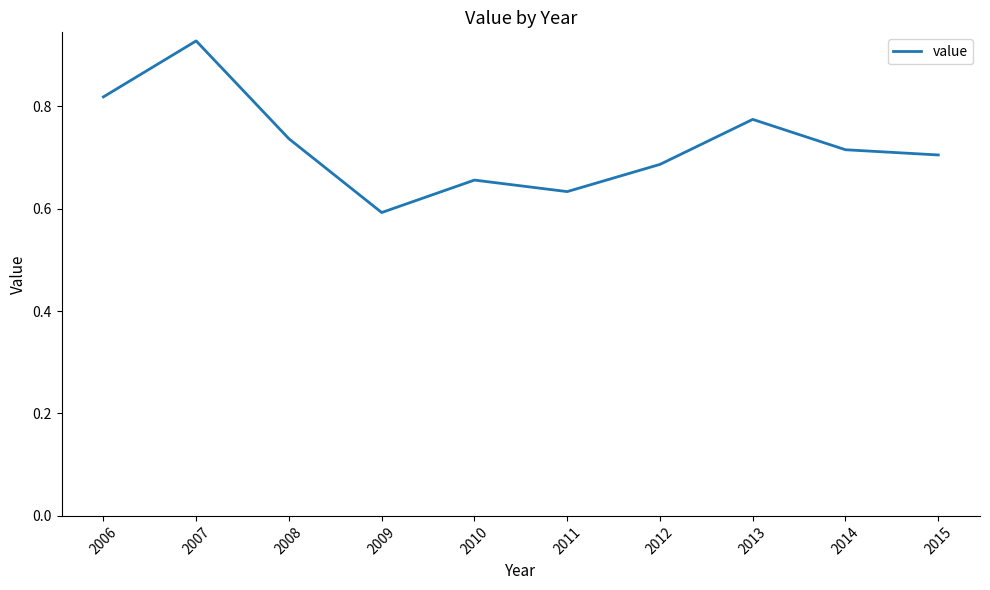

Which label corresponds to the largest value in the chart?

2007